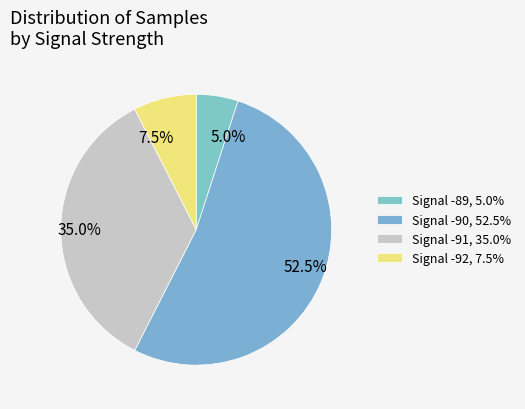

Approximately how many times larger is the value at 35.0% compared to 7.5%?

4.7